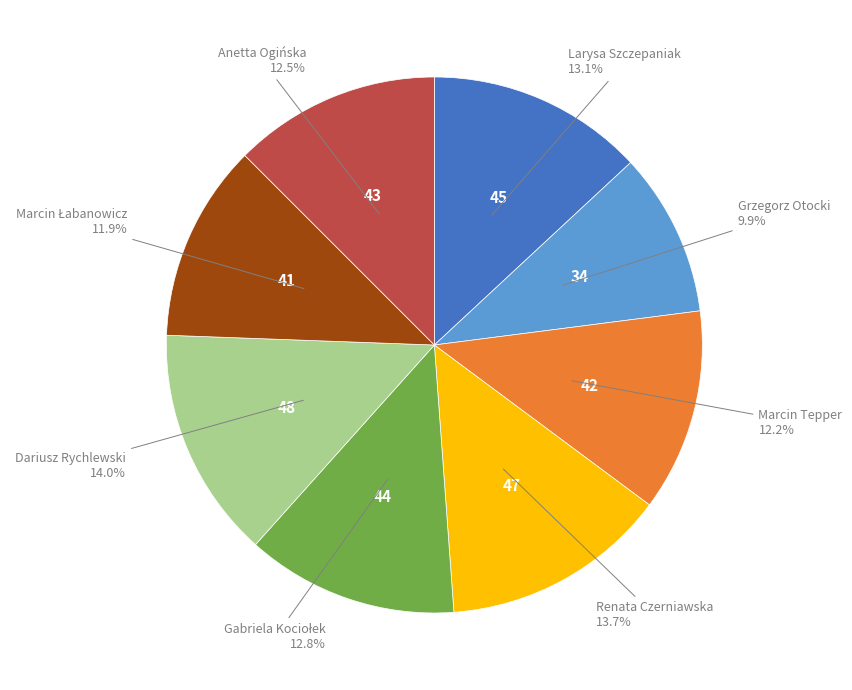

Does any single category account for the majority?

No